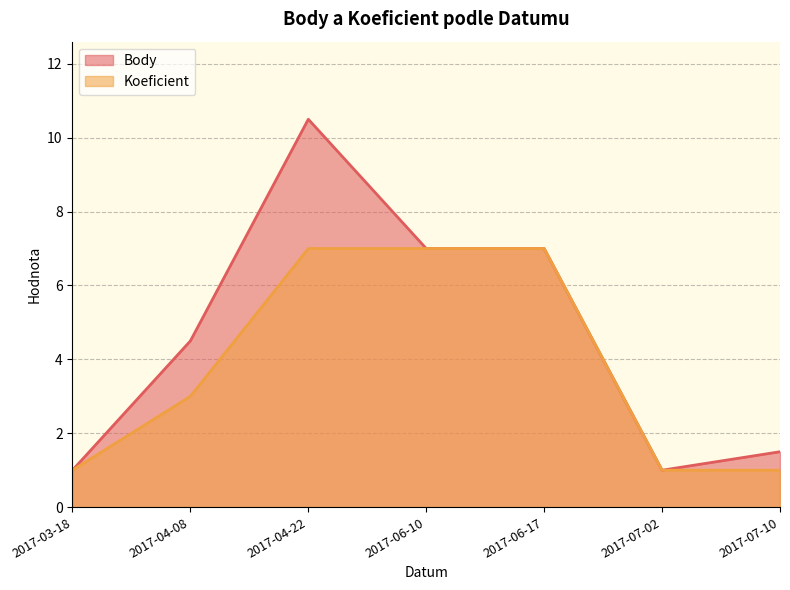

How many interior local valleys does the Body series have?

1